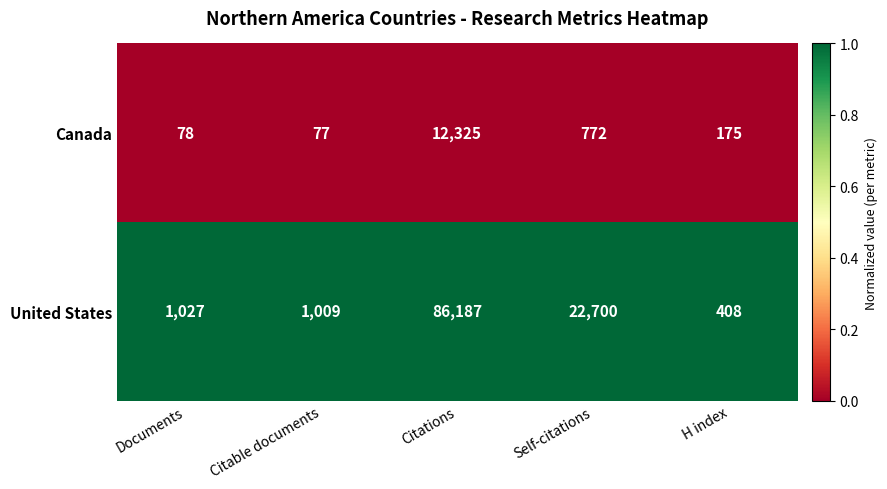

Which label corresponds to the largest value in the chart?

Citations